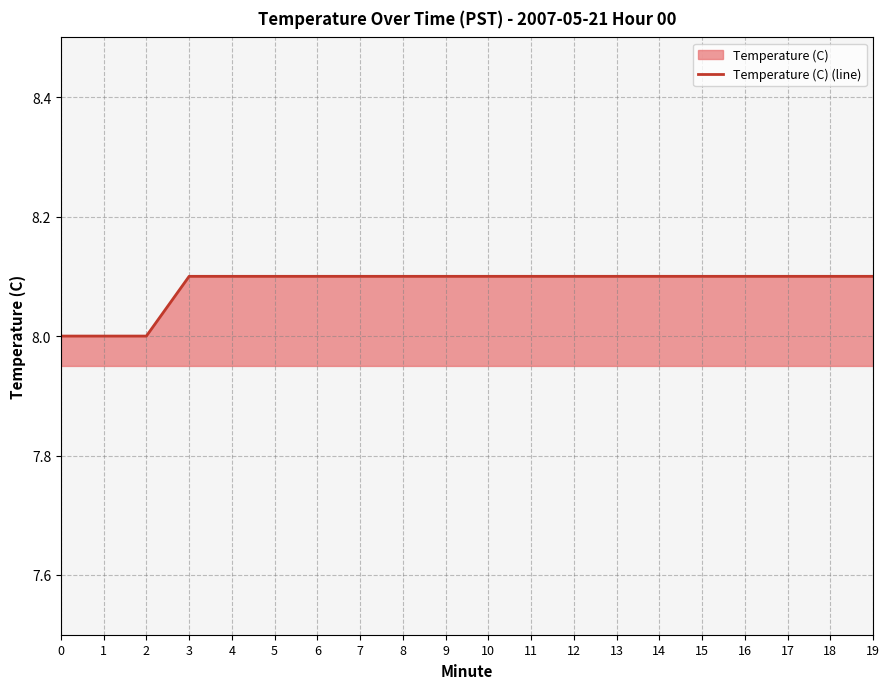

What is the minimum value shown in the chart?

8.0